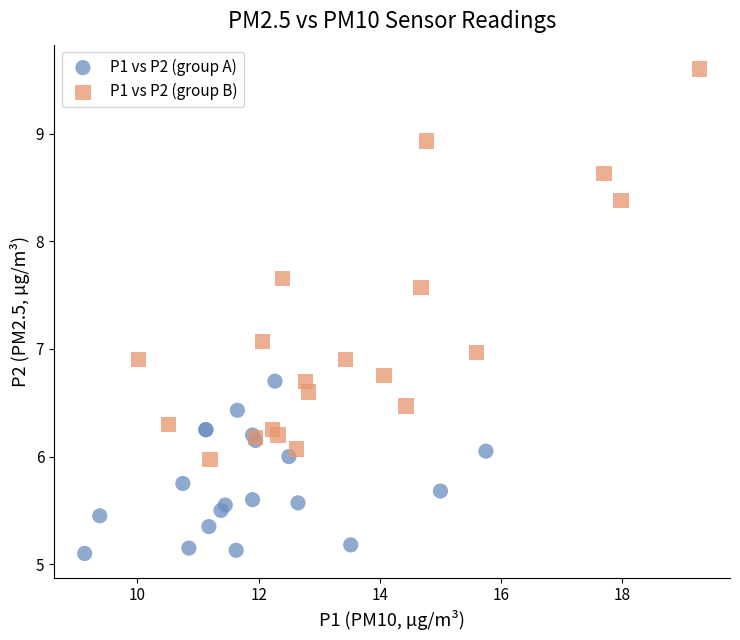

Which series reaches the maximum Y coordinate?

P1 vs P2 (group B)